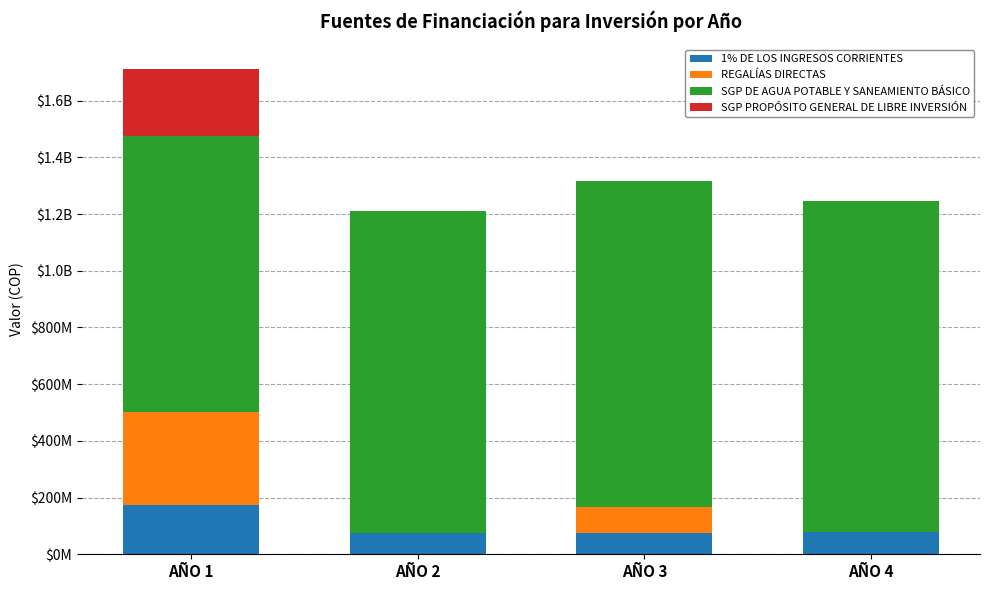

Does the chart contain stacked bars?

Yes